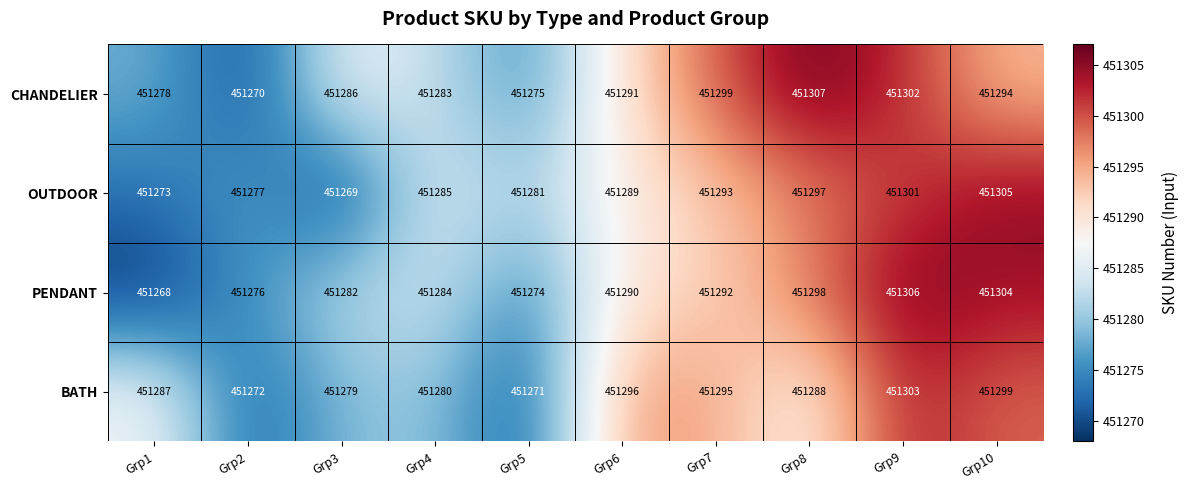

Which category has the highest value across all series?

Grp8